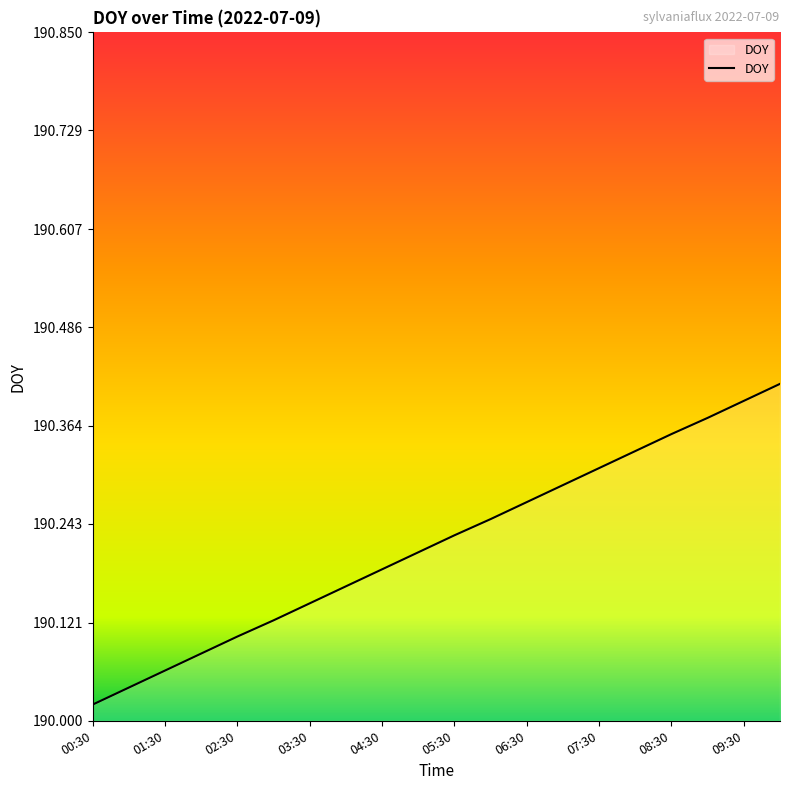

Is this an area chart (filled region under the line)?

Yes